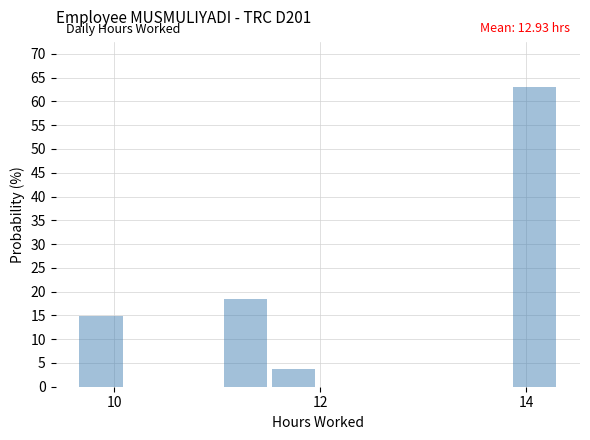

Read against the x-axis, roughly where is the centre of the tallest bar?

14.0